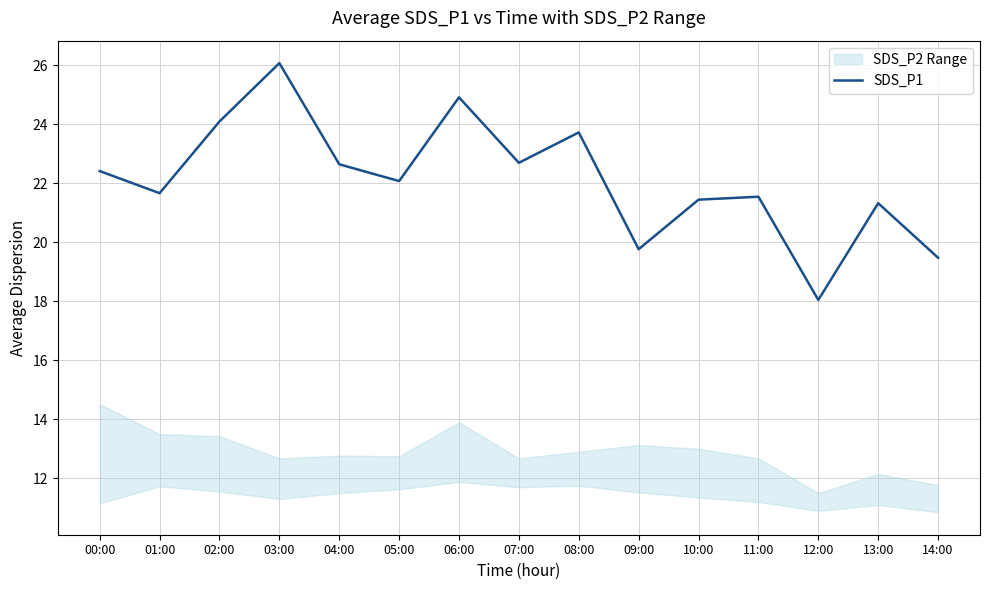

What is the maximum value shown in the chart?

26.1